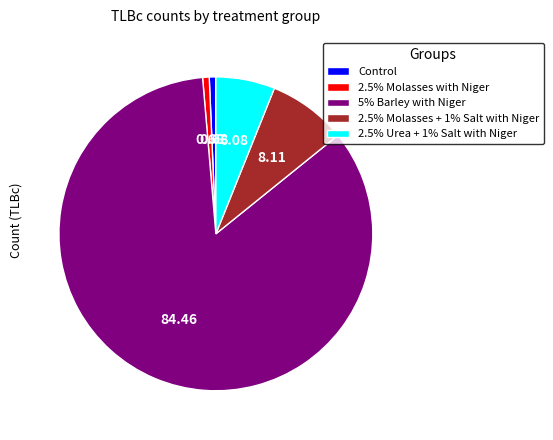

What is the largest slice in the pie chart?

5% Barley with Niger